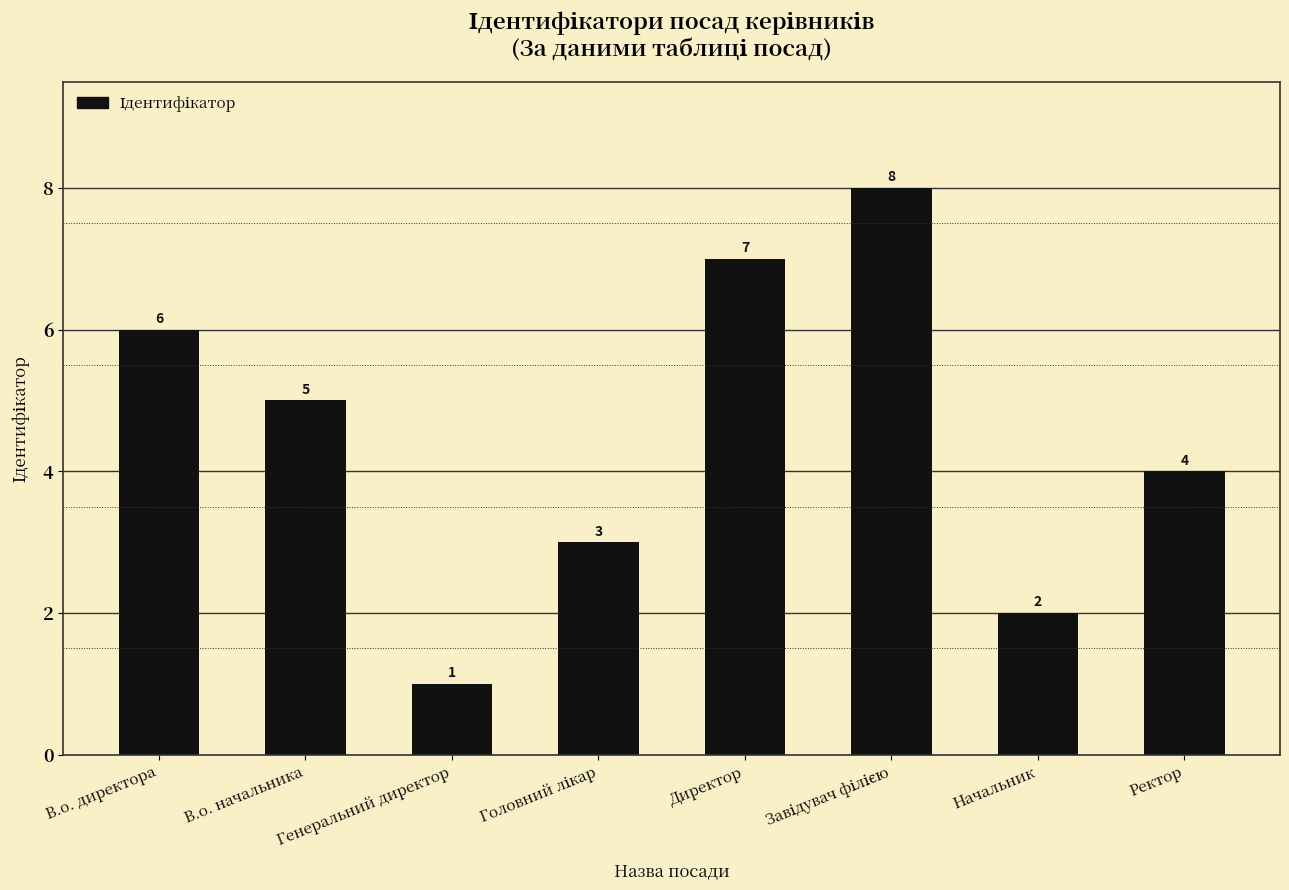

What is the greatest value displayed?

8